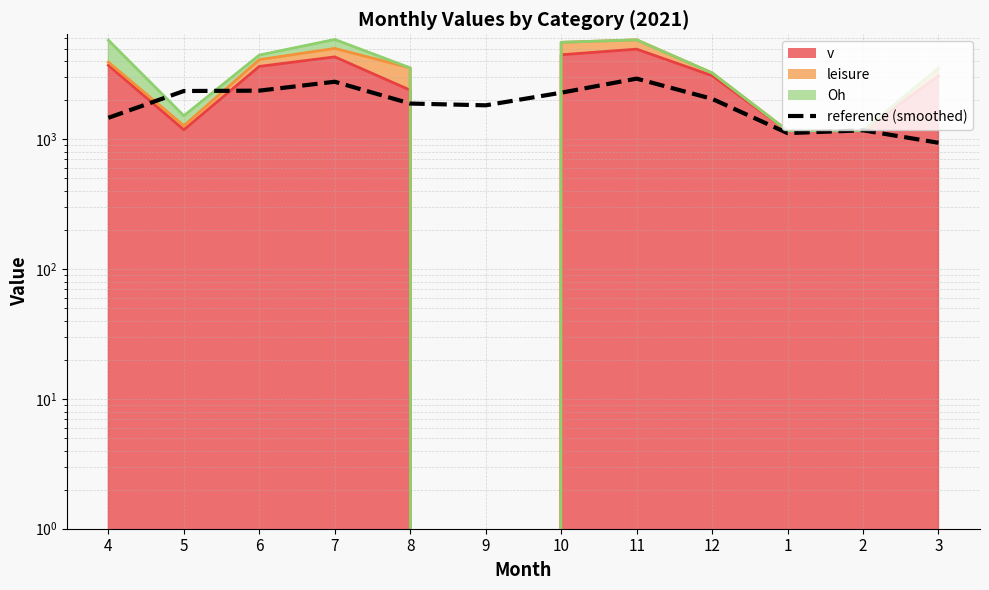

Where do reference (smoothed) and leisure_line first cross each other?

4 and 5